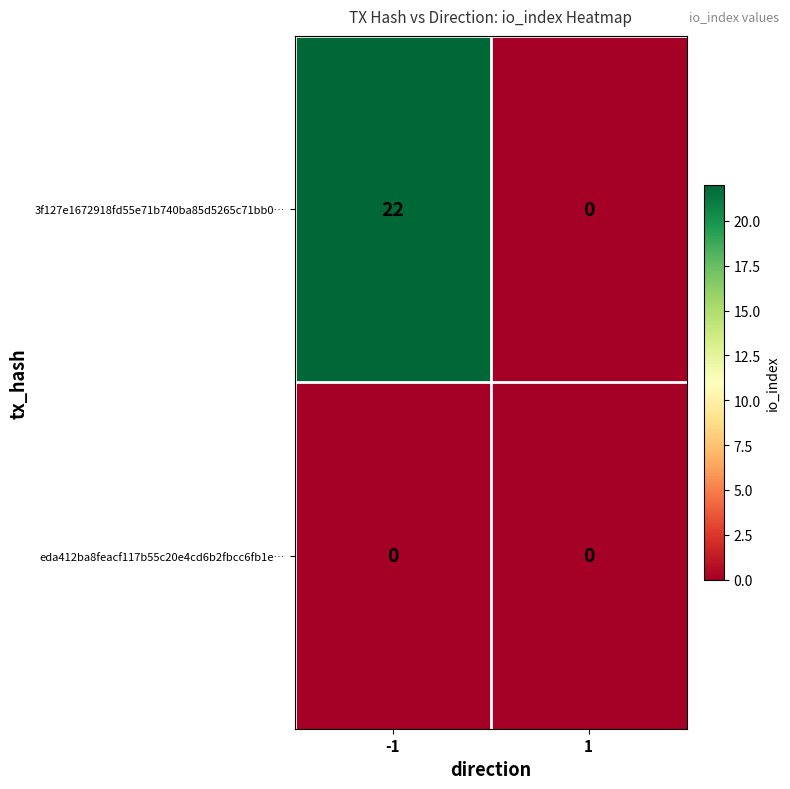

Reading right to left, extract all data points from this chart.

3f127e1672918fd55e71b740ba85d5265c71bb0…: 0	22
eda412ba8feacf117b55c20e4cd6b2fbcc6fb1e…: 0	0